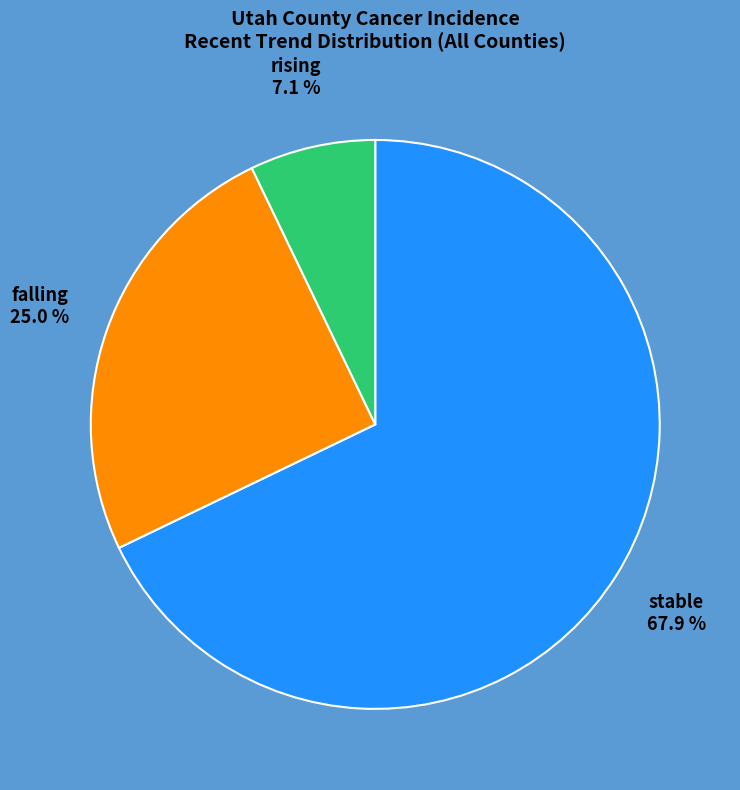

To the nearest percent, what percentage of the pie is falling?

25%